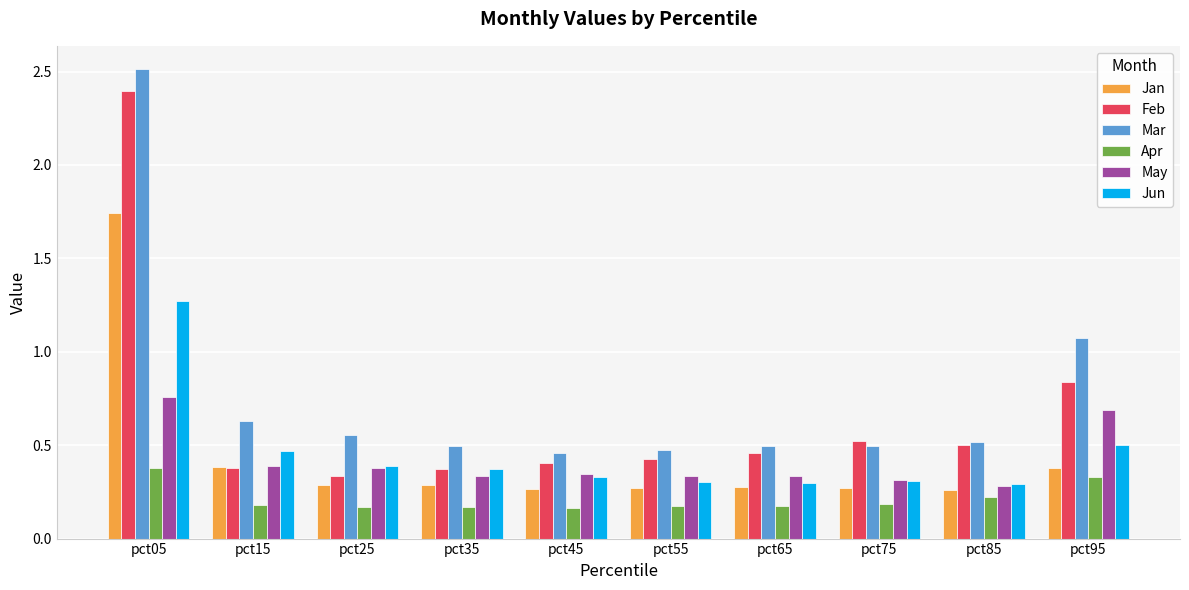

What is the sum of all Jun values?

4.5